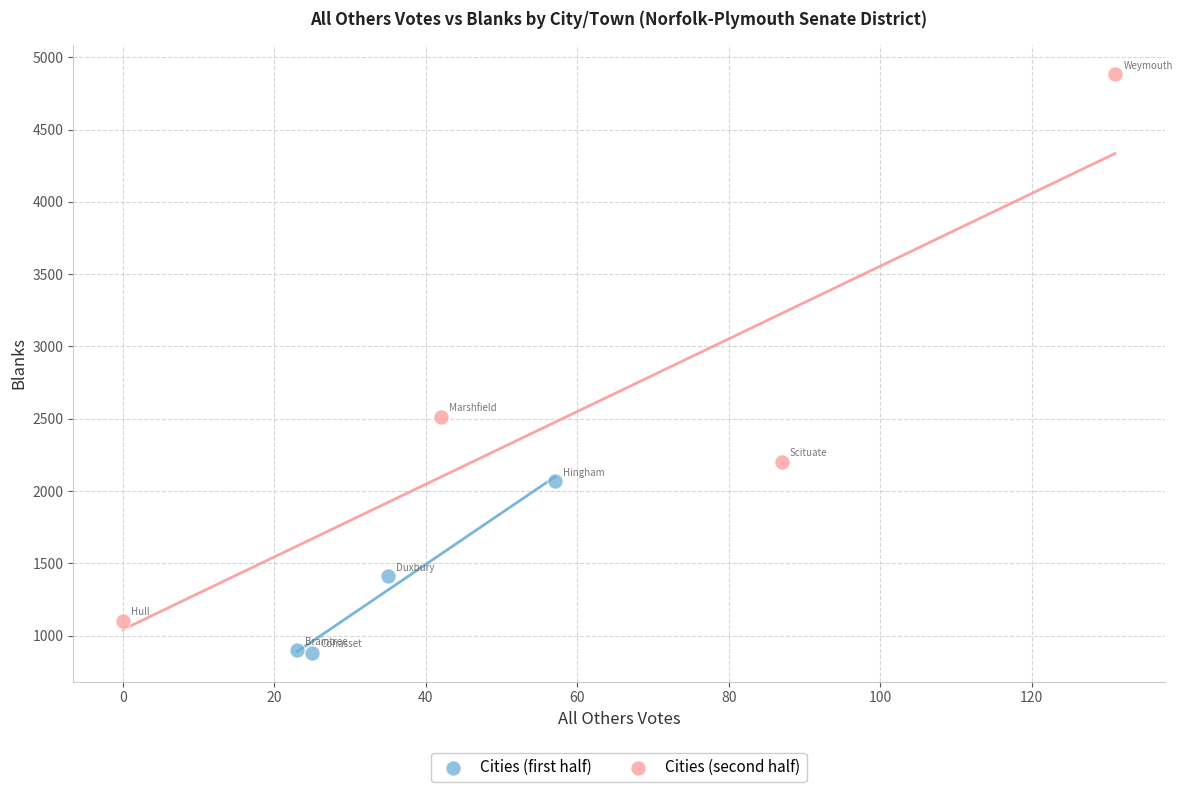

Which series reaches the maximum Y coordinate?

Cities (second half)